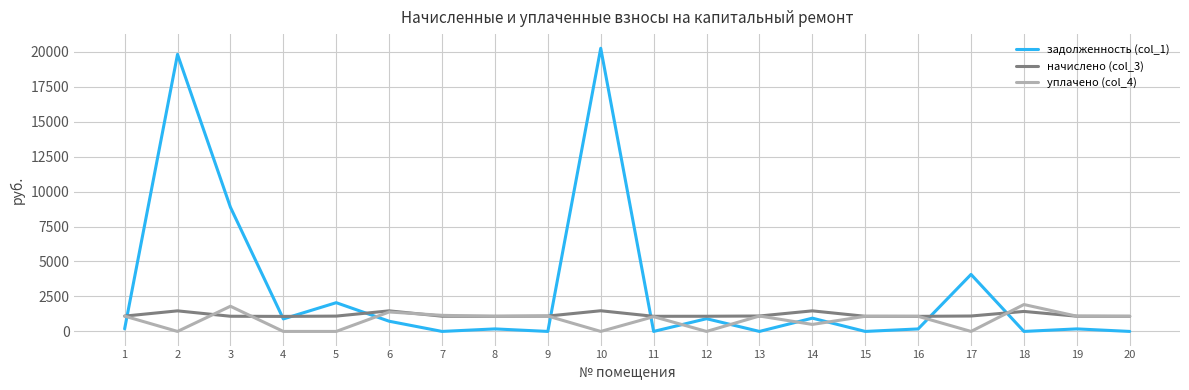

What is the greatest value displayed?

20244.1